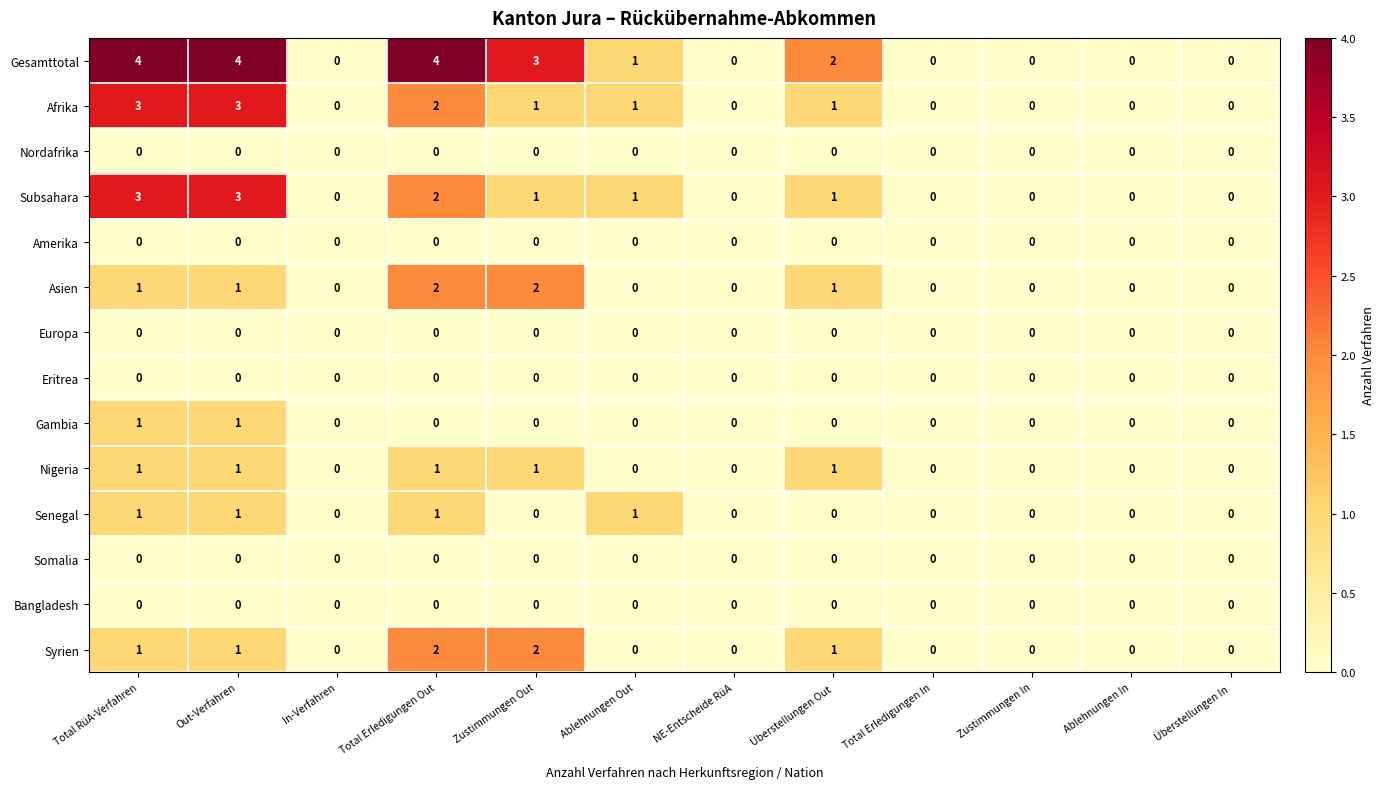

Is it true that Gambia equals -1 at Überstellungen Out?

False